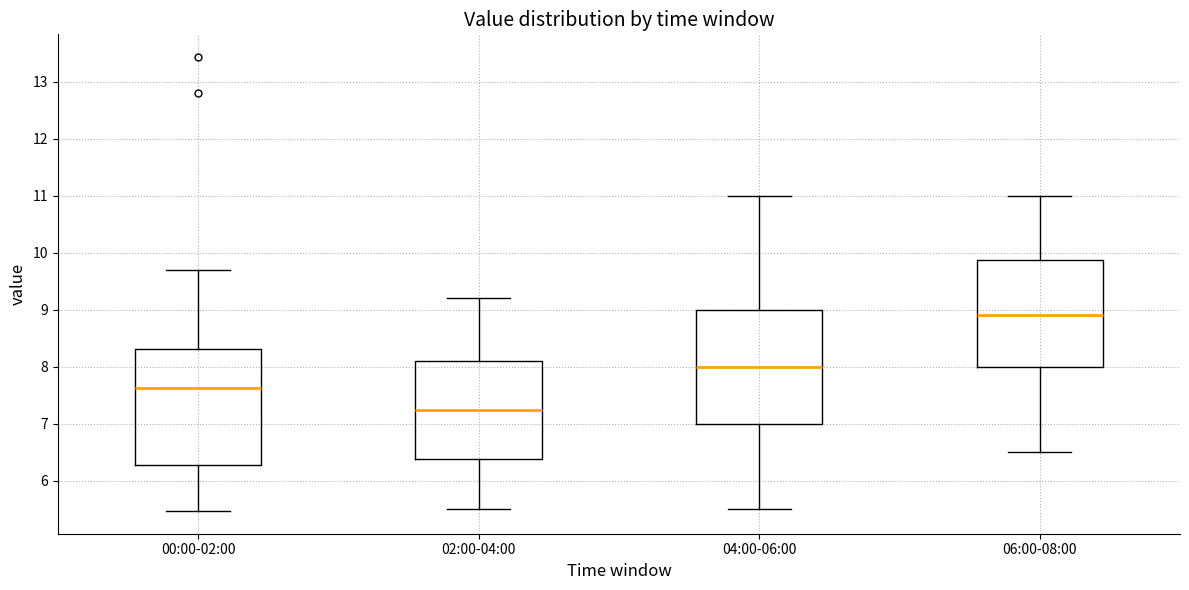

Which box has the highest median line?

06:00-08:00